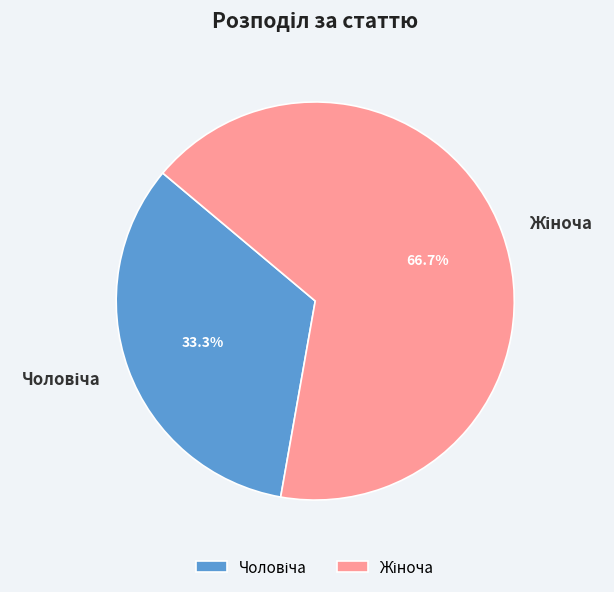

Is there a majority slice in this chart?

Yes